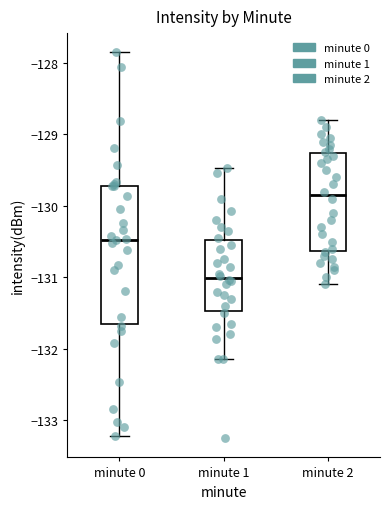

Where is the upper edge of the box for minute 2 on the y-axis? The values are not printed on the chart, so give them approximately, as read against the axis.

-129.3